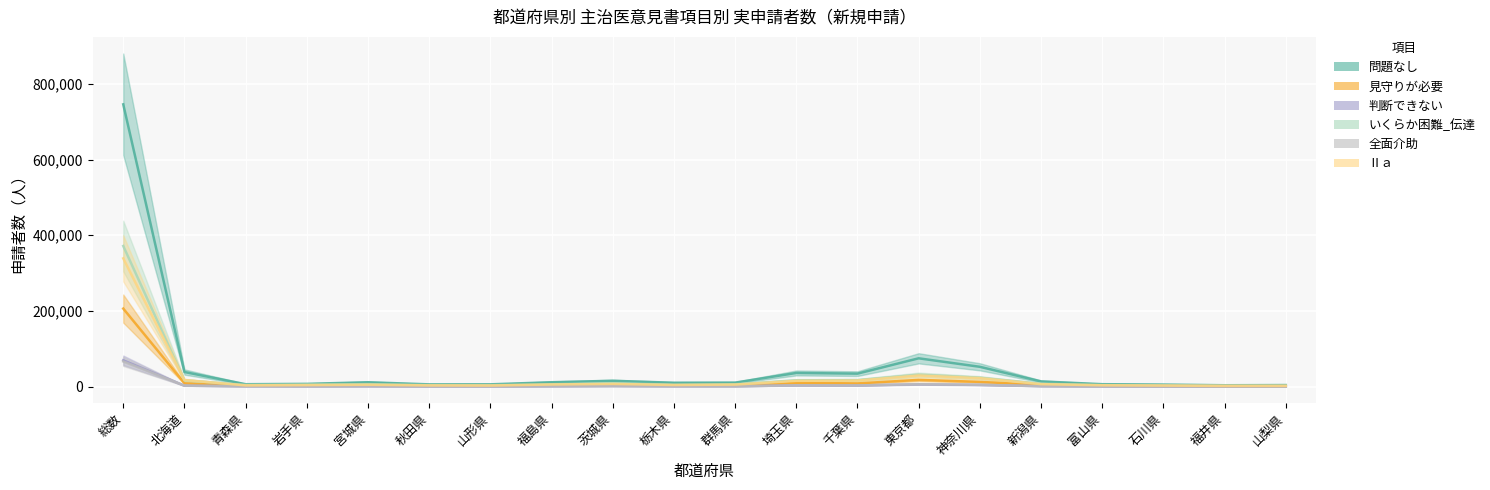

Where is the first local maximum for 問題なし?

宮城県